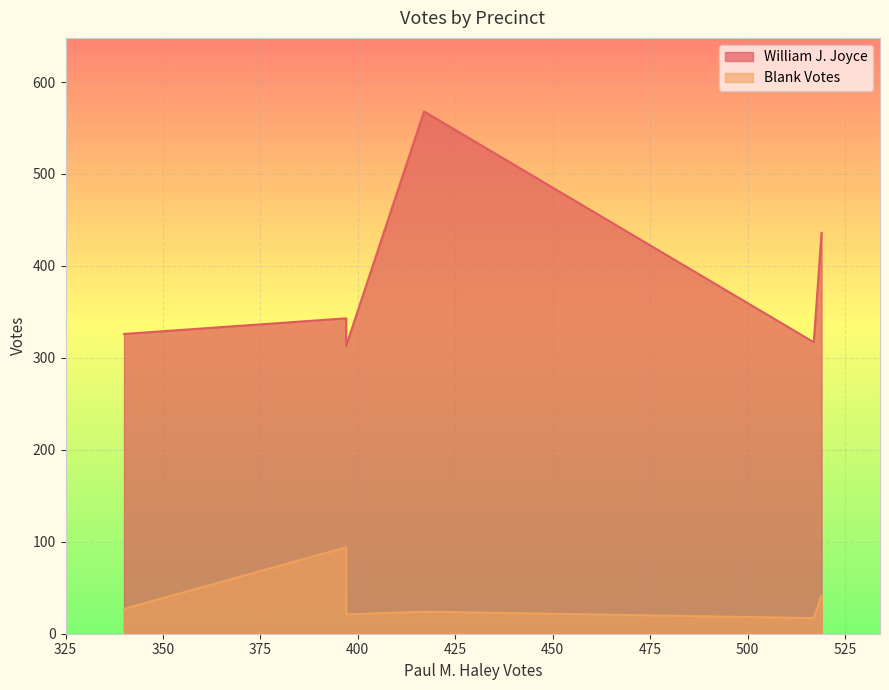

True or false: William J. Joyce and Blank Votes cross at least once.

False